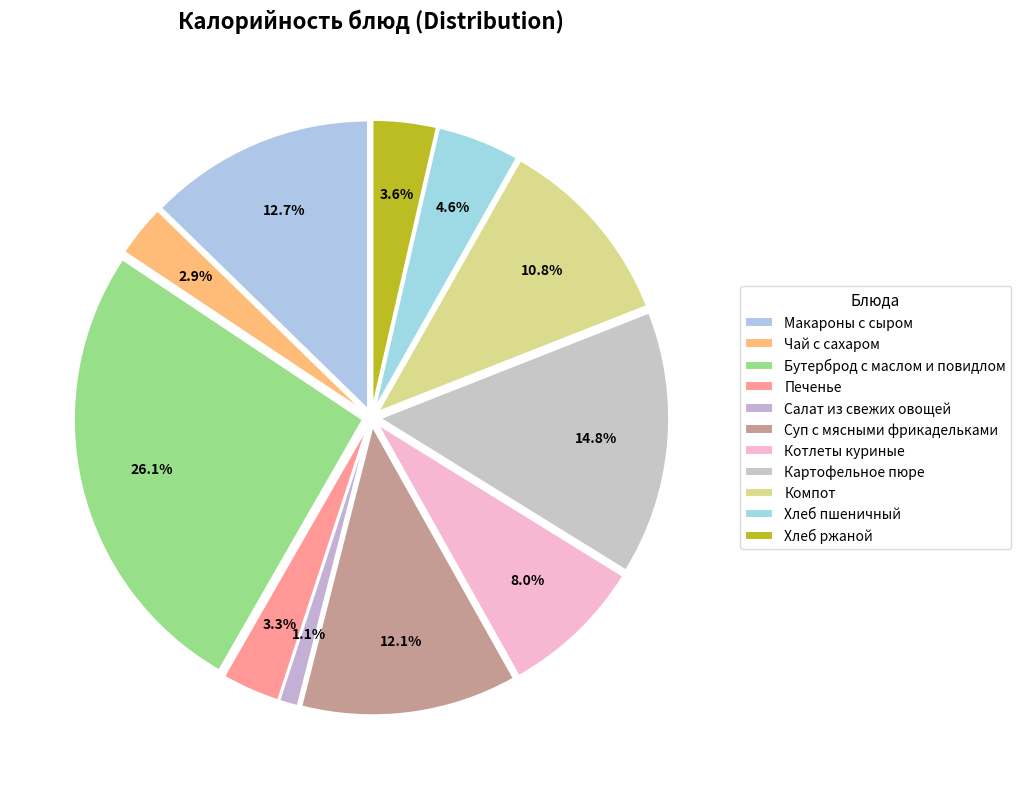

To the nearest percent, what is the difference between the largest and smallest slice percentages?

25%